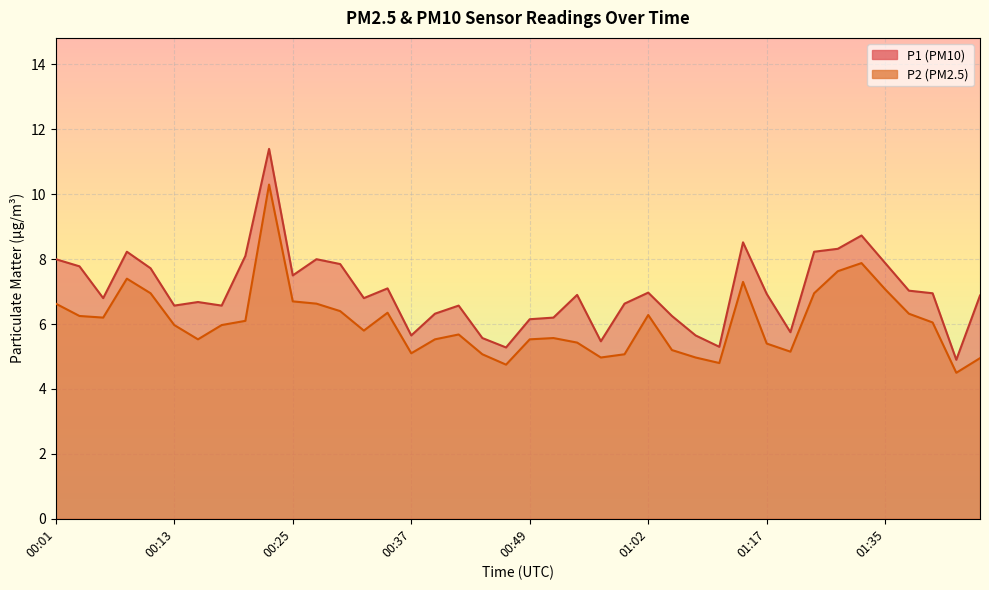

What is the minimum value shown in the chart?

4.5